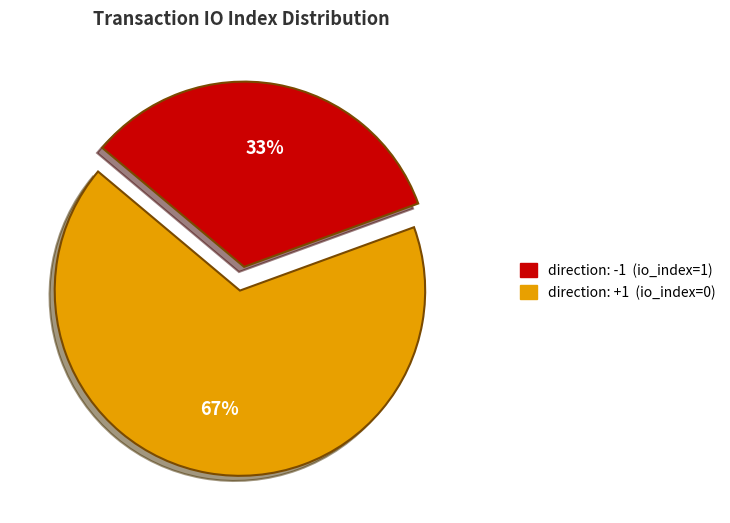

Which category has the biggest portion of the pie?

direction: -1 (io_index=1)